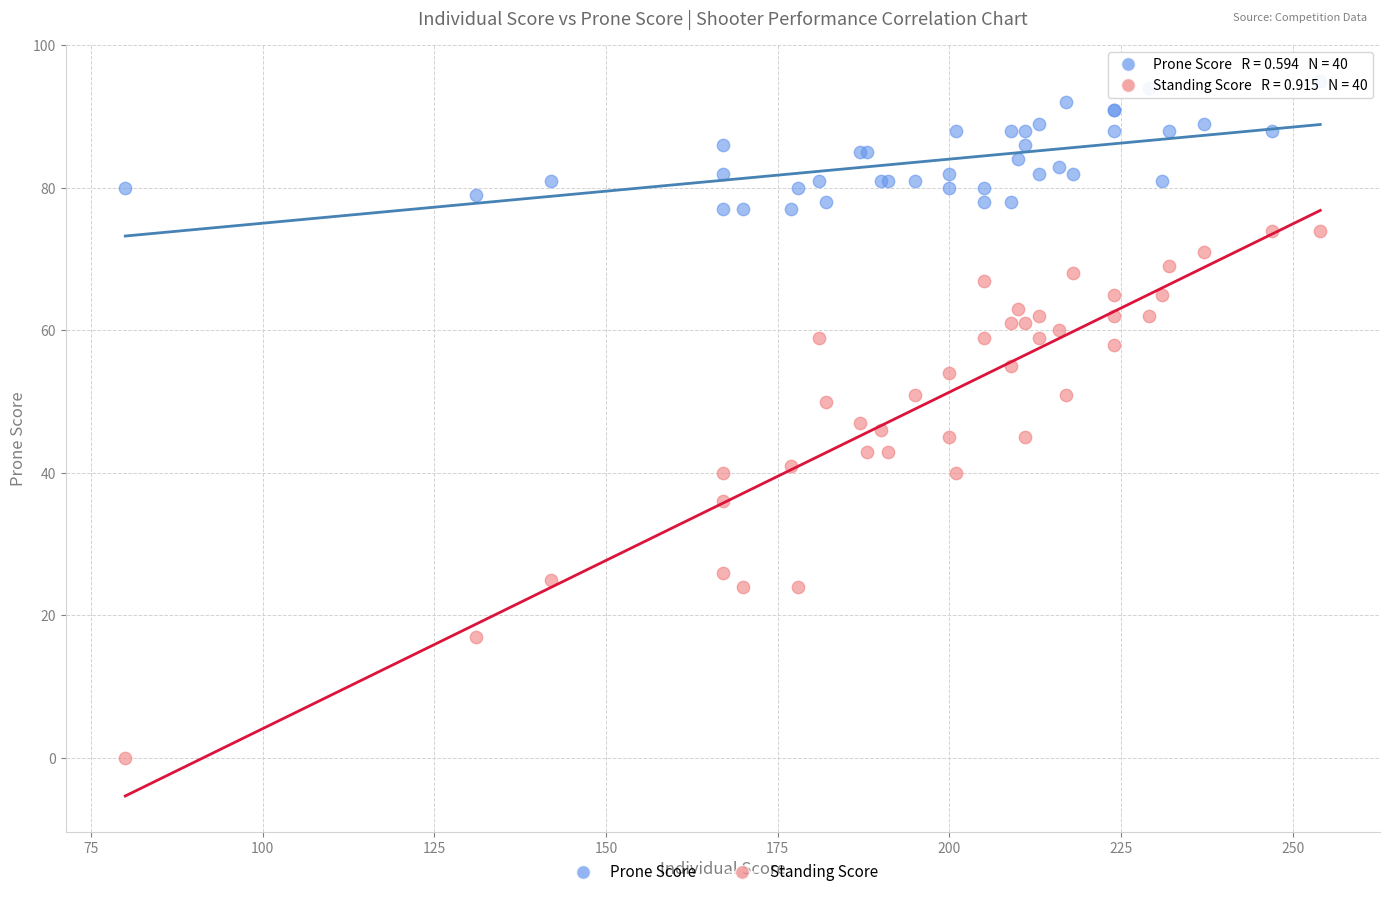

What are all the series names shown in the legend?

Prone Score, Standing Score